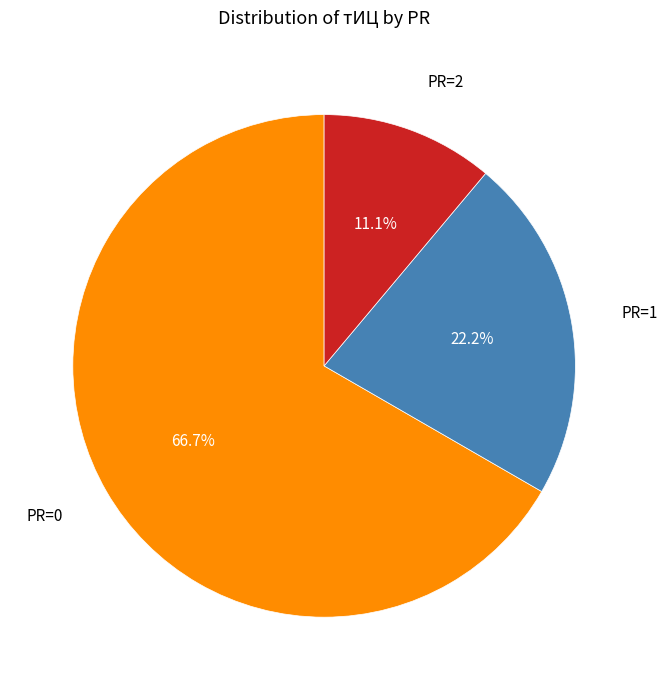

How many segments does this pie chart have?

3